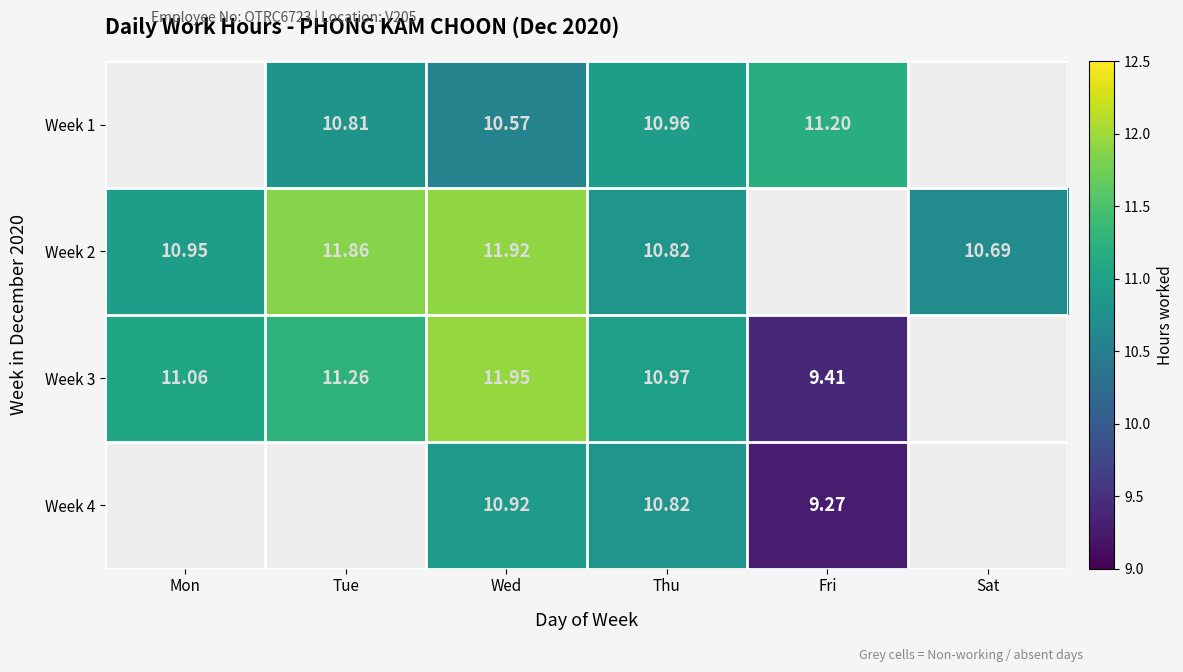

Read the Week 1 value at Fri.

11.2